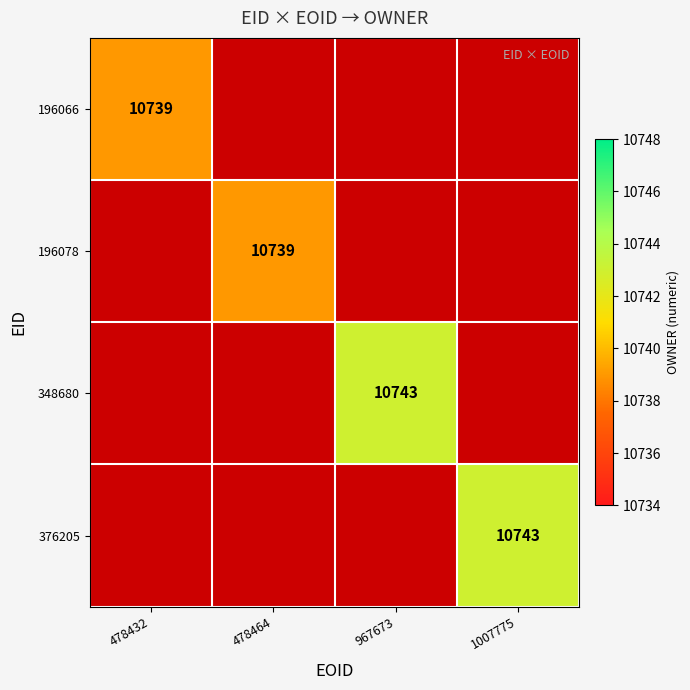

The value of 348680 at 967673 is 10743. True or false?

True